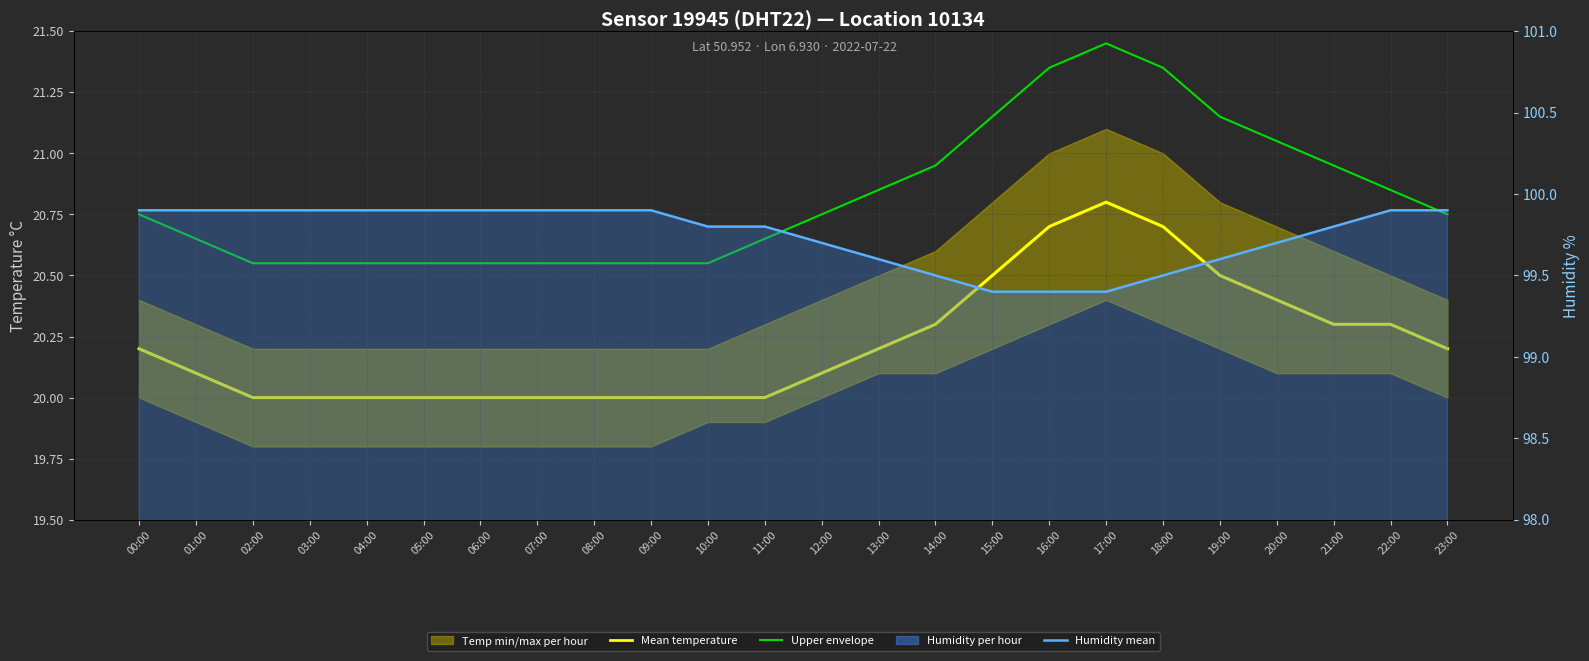

Rank the categories by Upper envelope value from lowest to highest.

02:00, 03:00, 04:00, 05:00, 06:00, 07:00, 08:00, 09:00, 10:00, 01:00, 11:00, 00:00, 12:00, 23:00, 13:00, 22:00, 14:00, 21:00, 20:00, 15:00, 19:00, 16:00, 18:00, 17:00